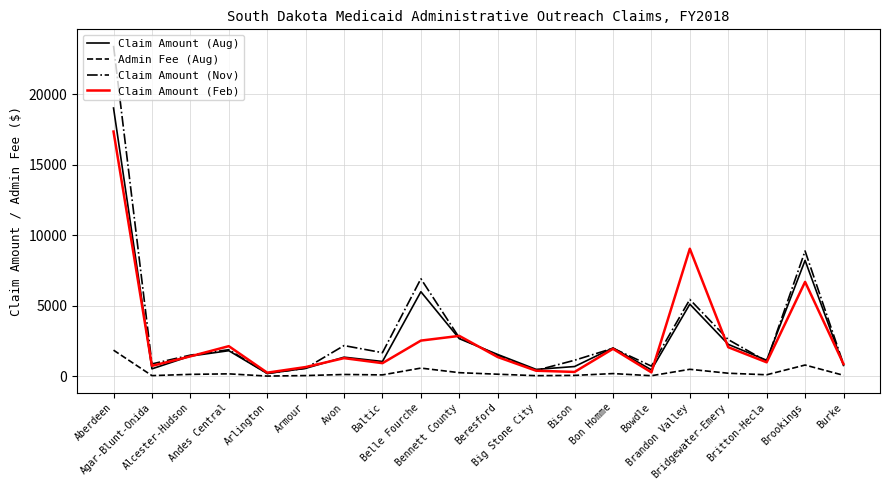

Where is the first local minimum for Claim Amount (Feb)?

Agar-Blunt-Onida